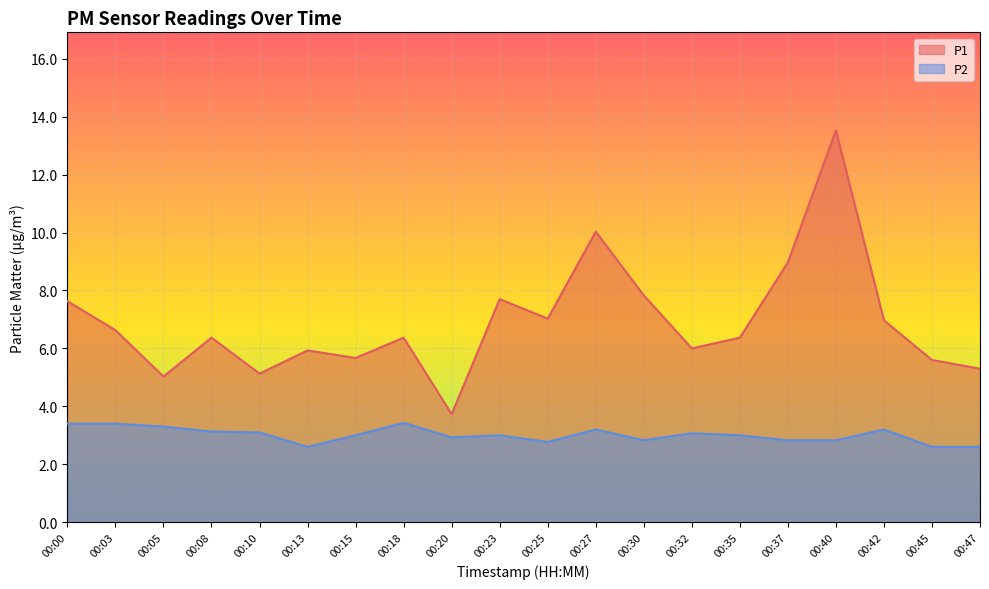

How many categories are shown in the chart?

20